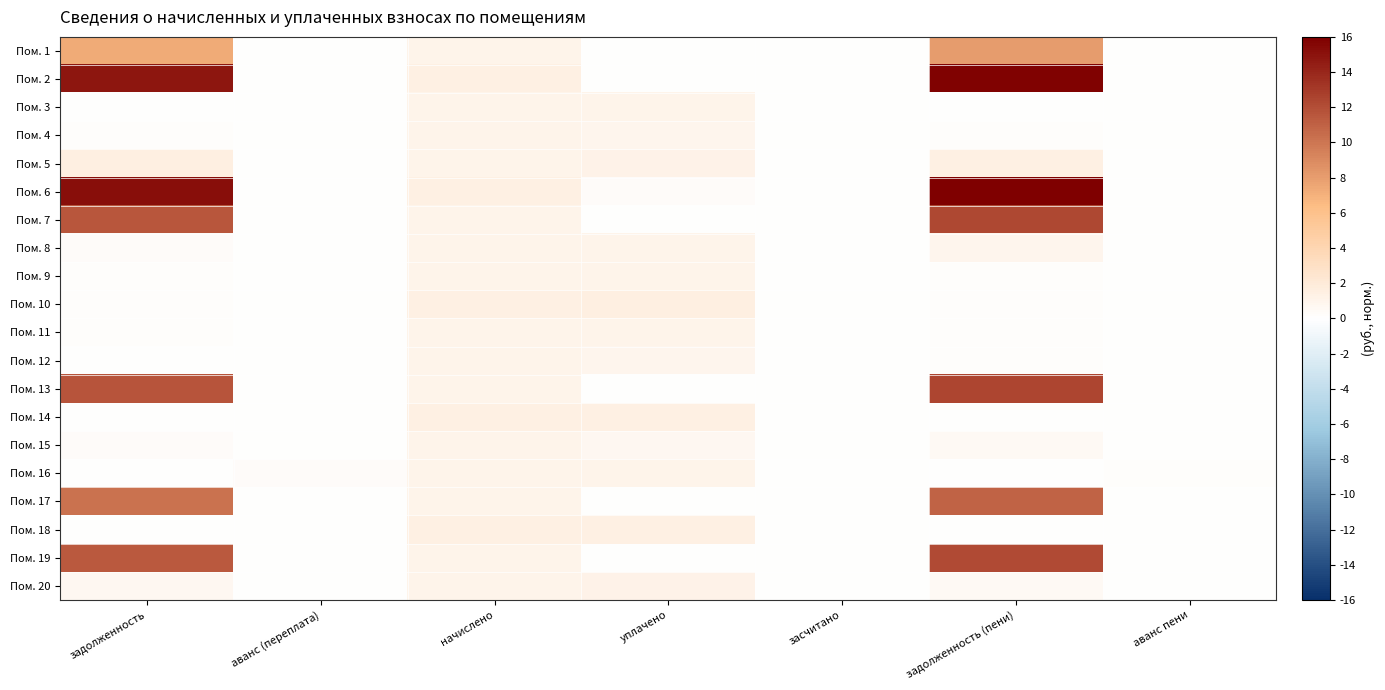

List the series in order of their peak value, highest first.

Пом. 6, Пом. 2, Пом. 13, Пом. 7, Пом. 19, Пом. 17, Пом. 1, Пом. 10, Пом. 5, Пом. 14, Пом. 18, Пом. 20, Пом. 3, Пом. 9, Пом. 15, Пом. 16, Пом. 12, Пом. 11, Пом. 4, Пом. 8